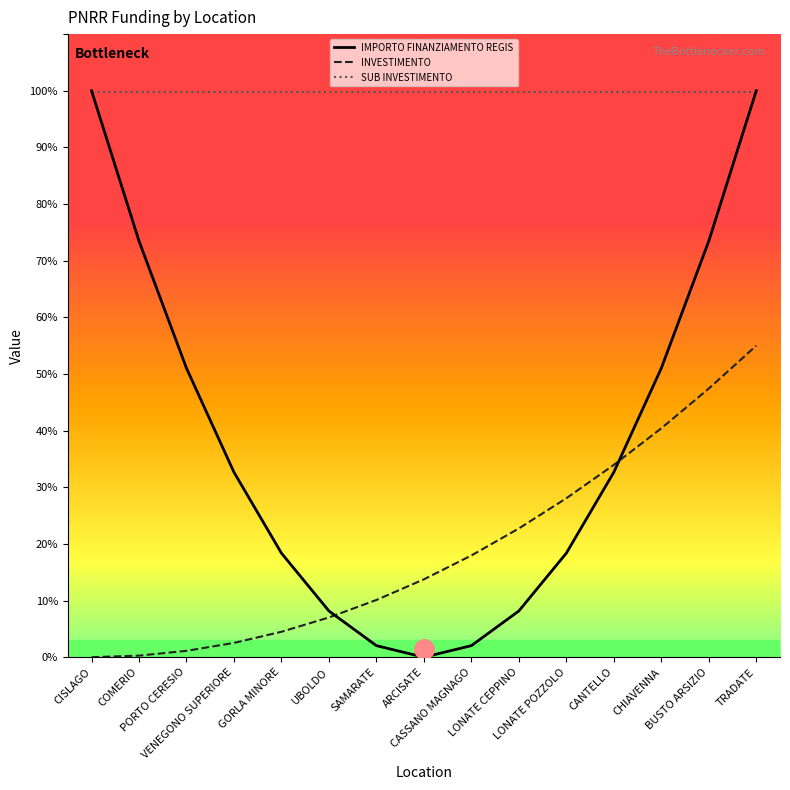

Does the chart have visible grid lines?

No